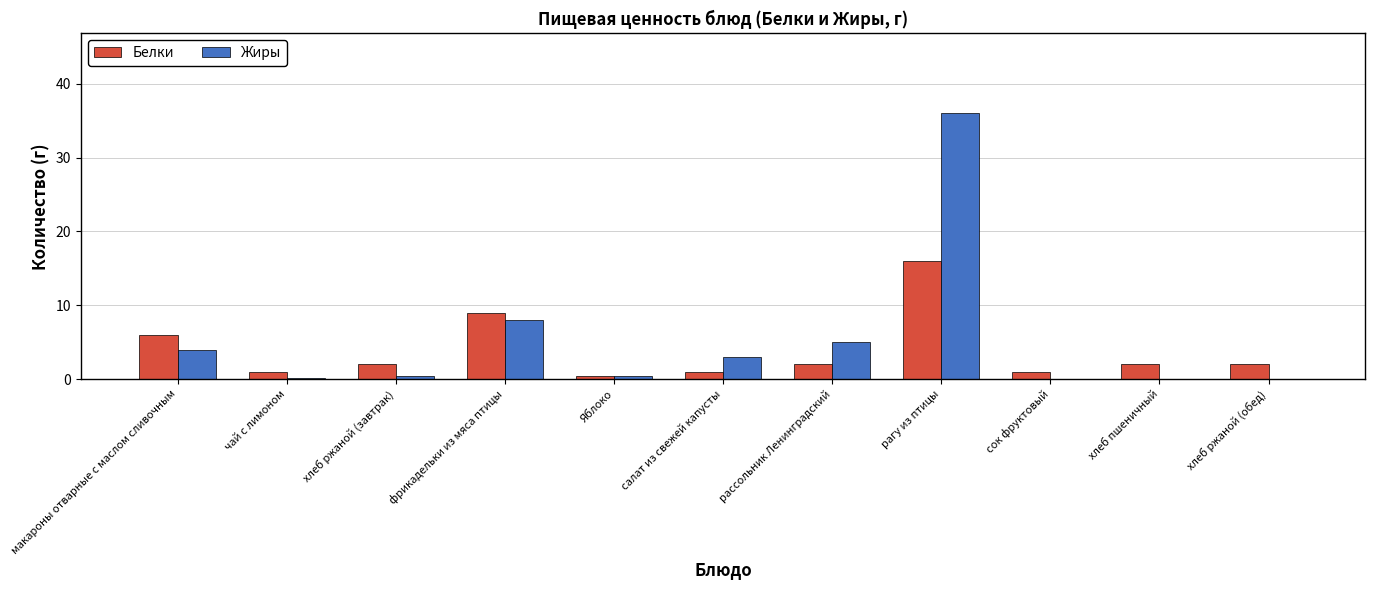

True or false: Белки has a value of 6.0 at макароны отварные с маслом сливочным.

True